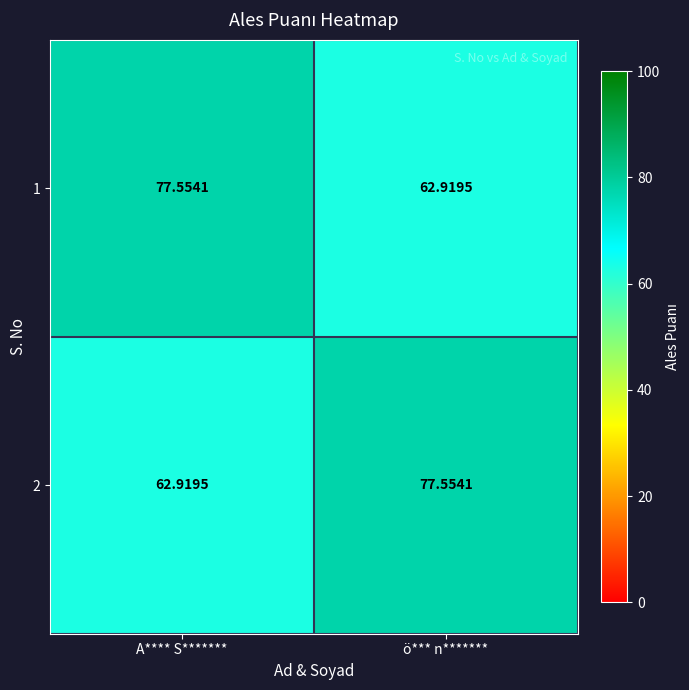

Rank the categories by 2 value from highest to lowest.

ö*** n*******, A**** S*******